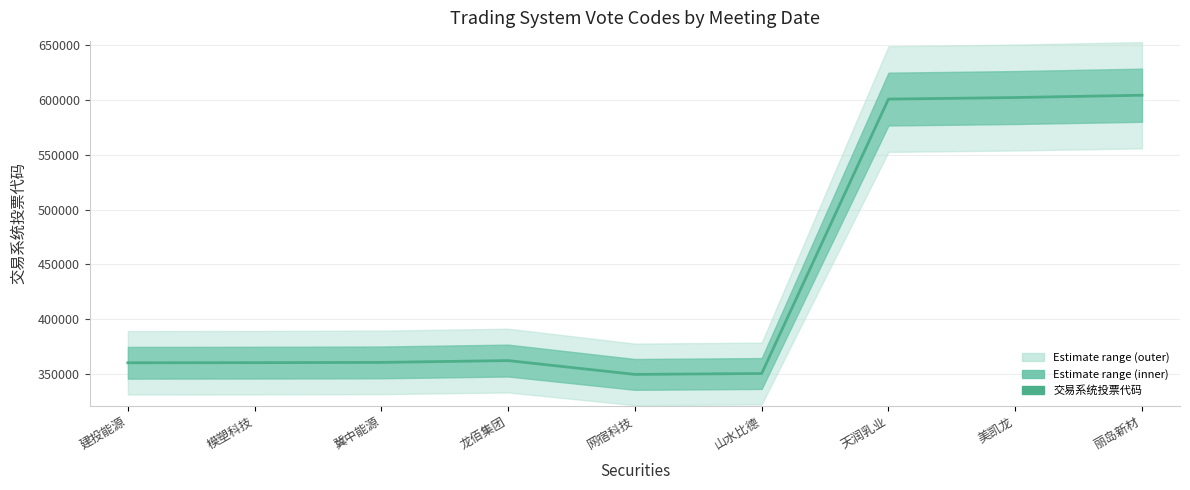

What is the smallest value displayed?

350017